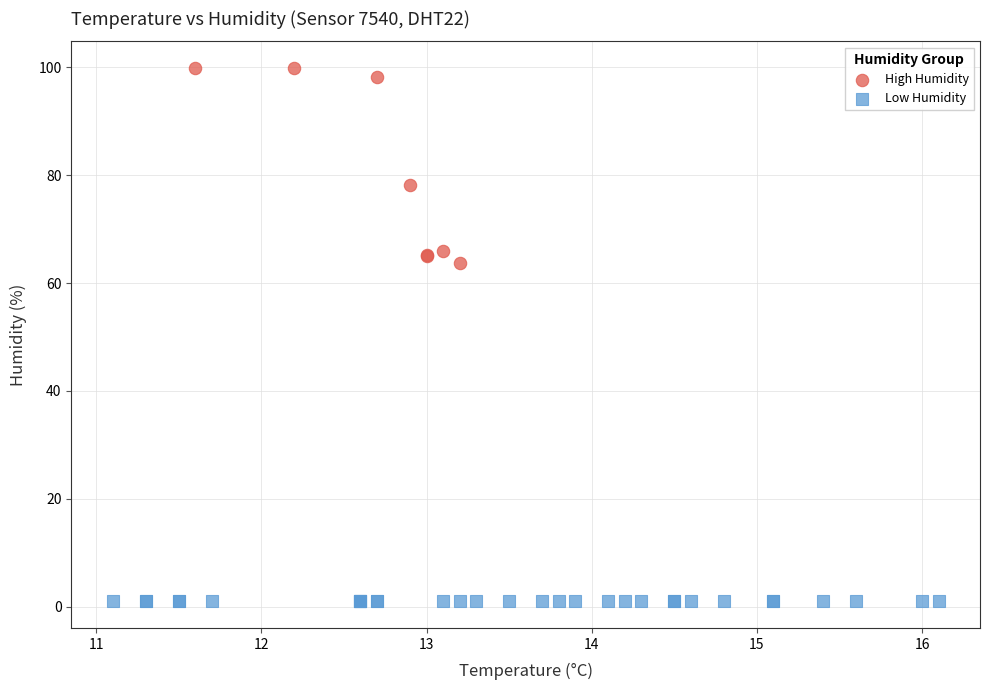

Which series reaches the maximum Y coordinate?

High Humidity